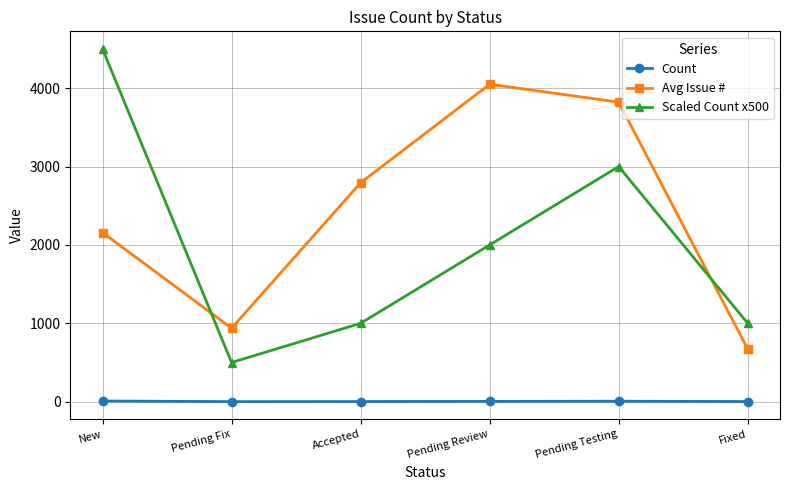

What is the label of the 5th point from the right?

Pending Fix